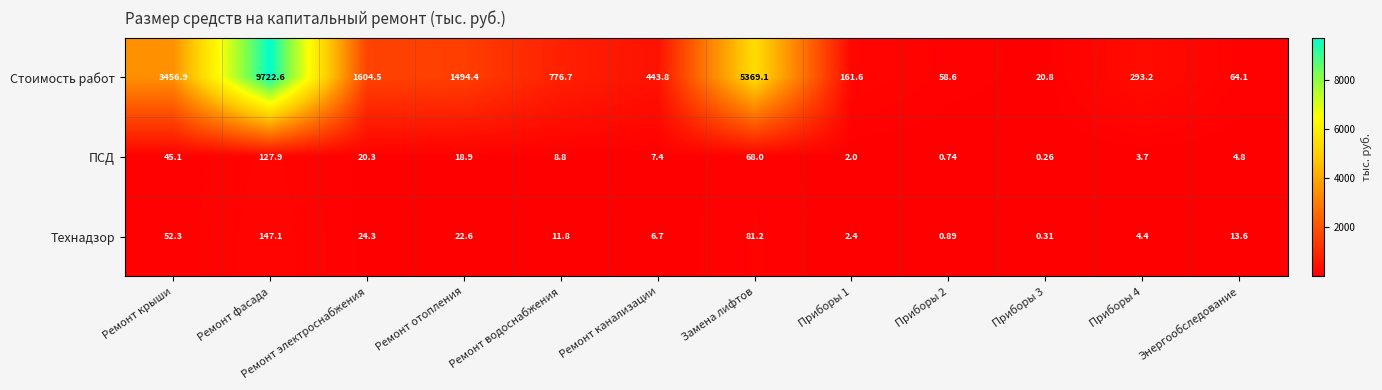

Rank the series at Ремонт отопления from lowest to highest value.

ПСД, Технадзор, Стоимость работ